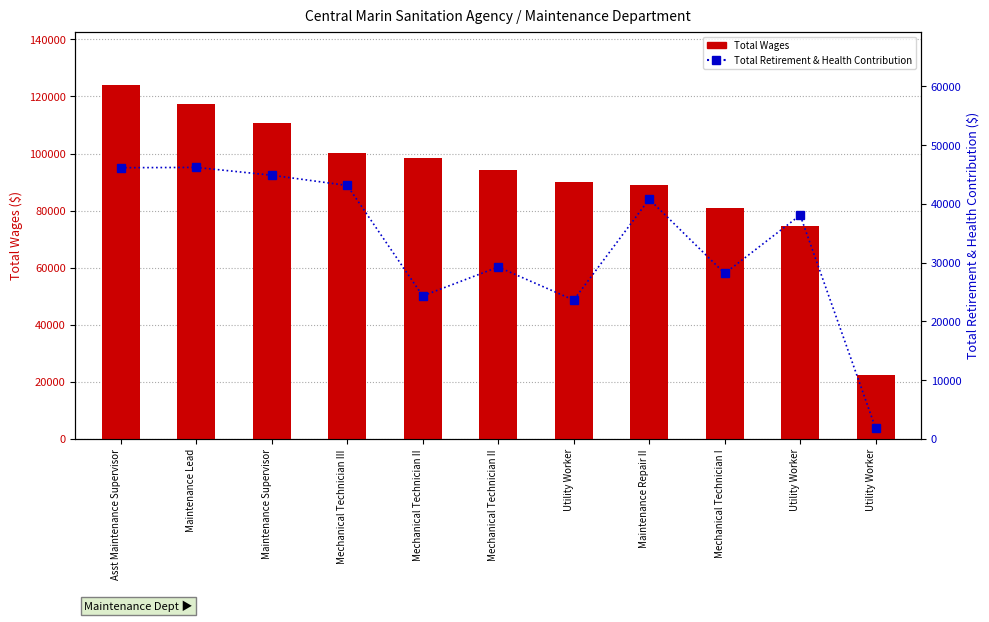

How many groups of bars are there?

11